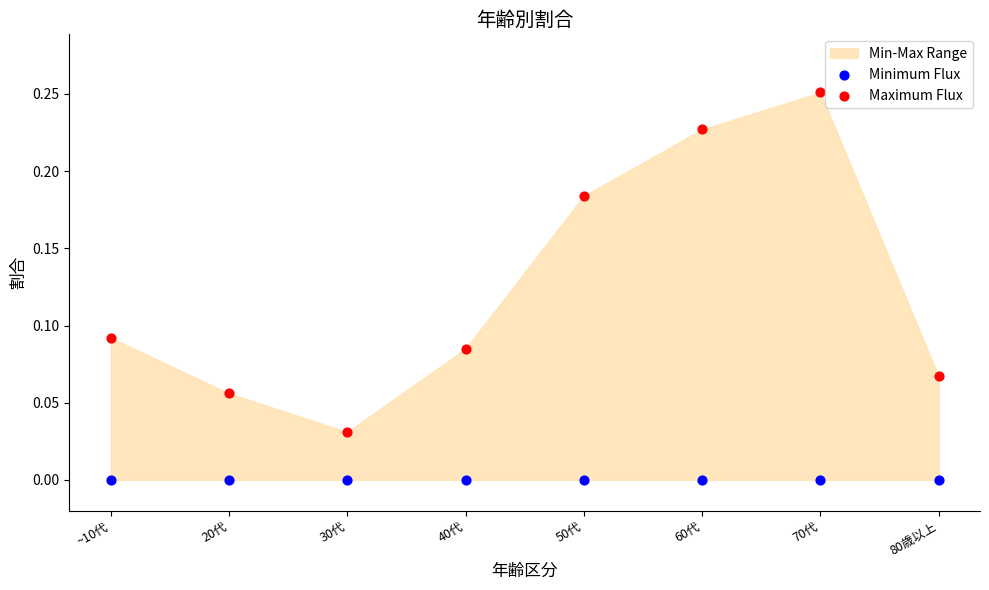

Which series reaches the maximum Y coordinate?

Maximum Flux